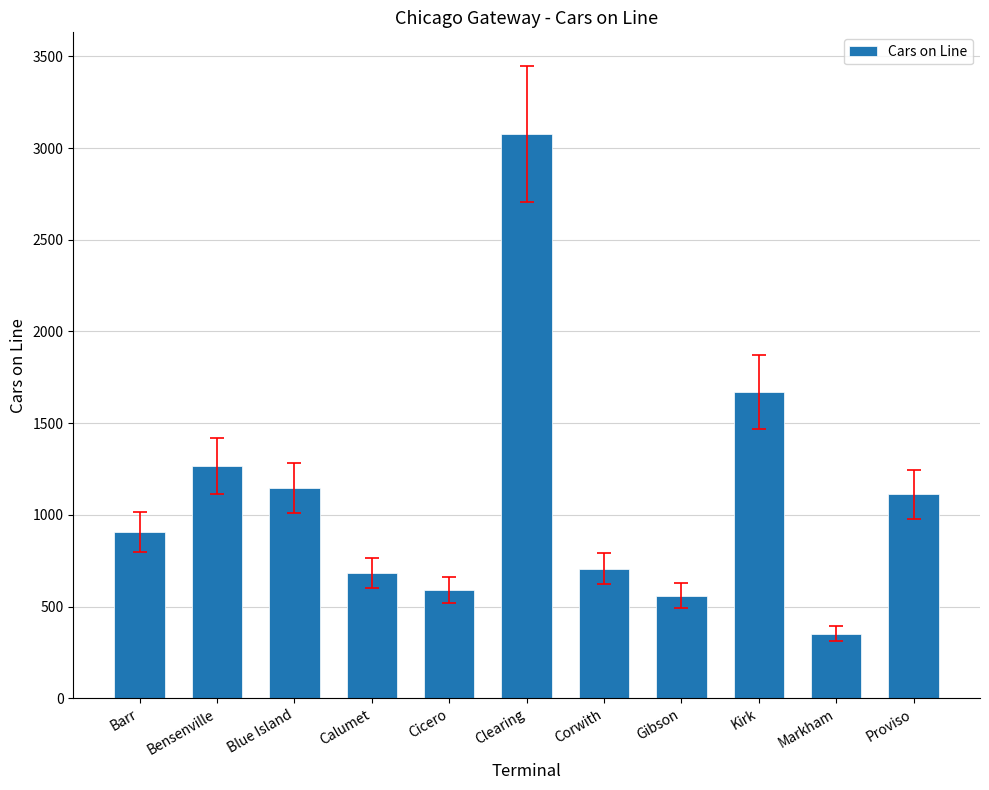

Approximately how many times larger is the value at Cicero compared to Gibson?

1.1